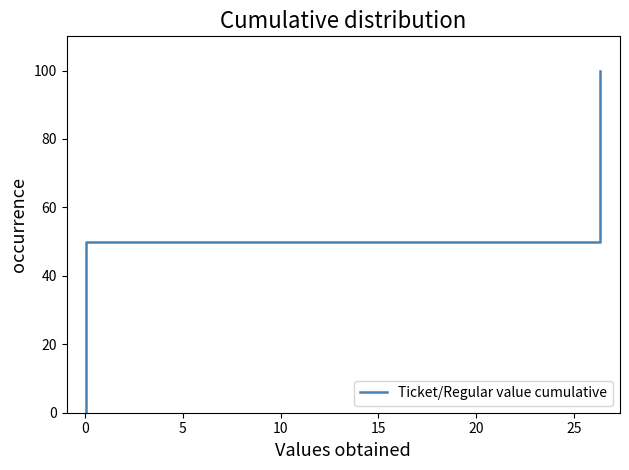

What is the maximum value shown in the chart?

100.0